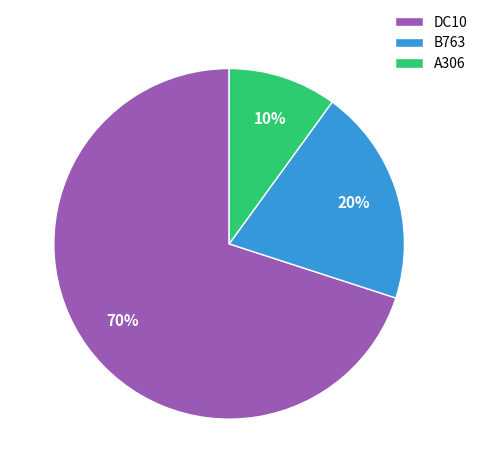

Combined, do DC10 and B763 account for over 50%?

Yes